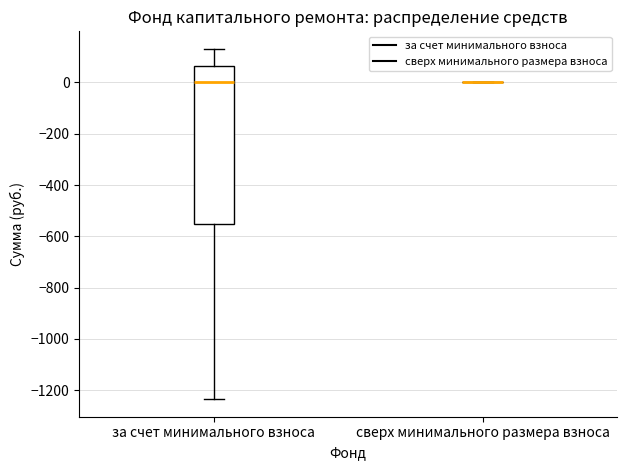

Reading left to right, transcribe this box plot: for each box, give where its median line is, the range the box spans, and where its two whiskers end, as read against the y-axis. The values are not printed on the chart, so give them approximately, as read against the axis.

за счет минимального взноса: median 0, box -560 to 60, whiskers -1240 to 140
сверх минимального размера взноса: box collapsed to a line at 0, whiskers 0 to 0